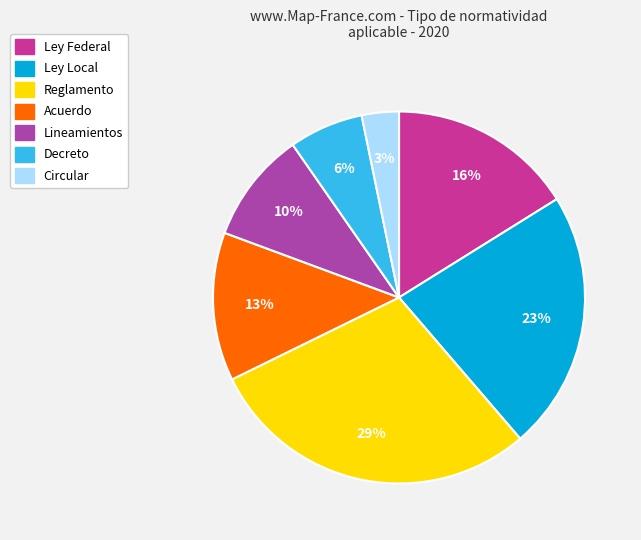

Between Ley Local and Circular, which is larger?

Ley Local